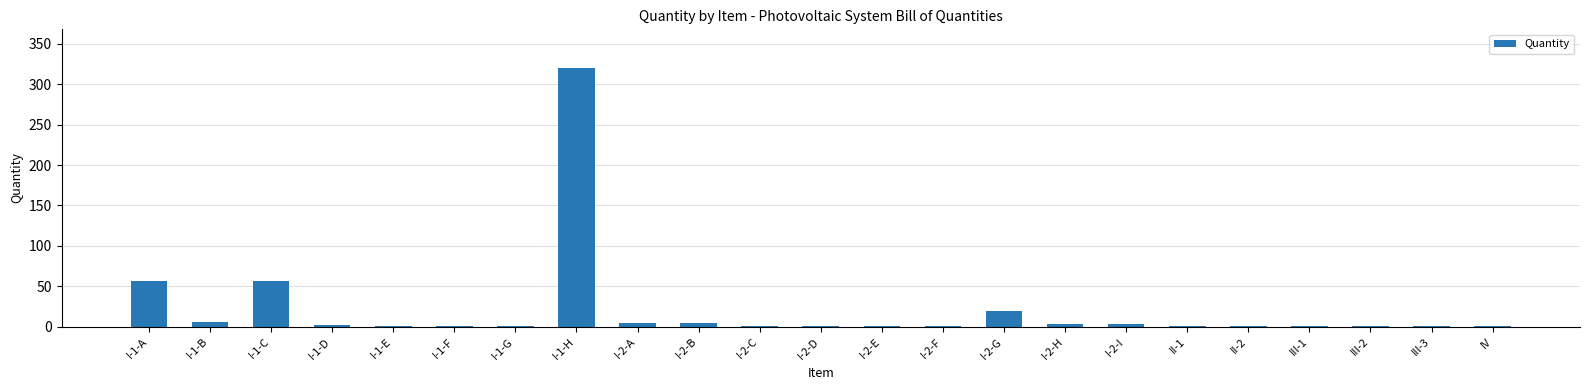

True or false: the data shows 320 at I-1-H.

True